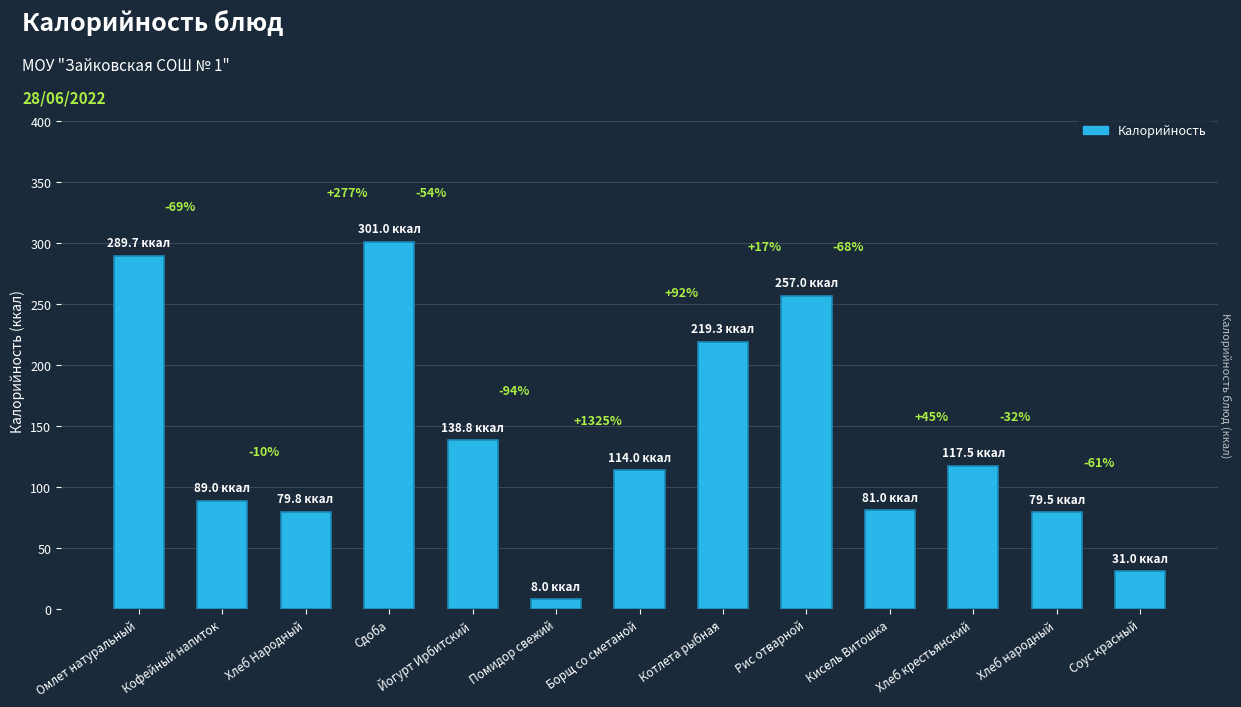

What is the label of the 4th bar from the left?

Сдоба